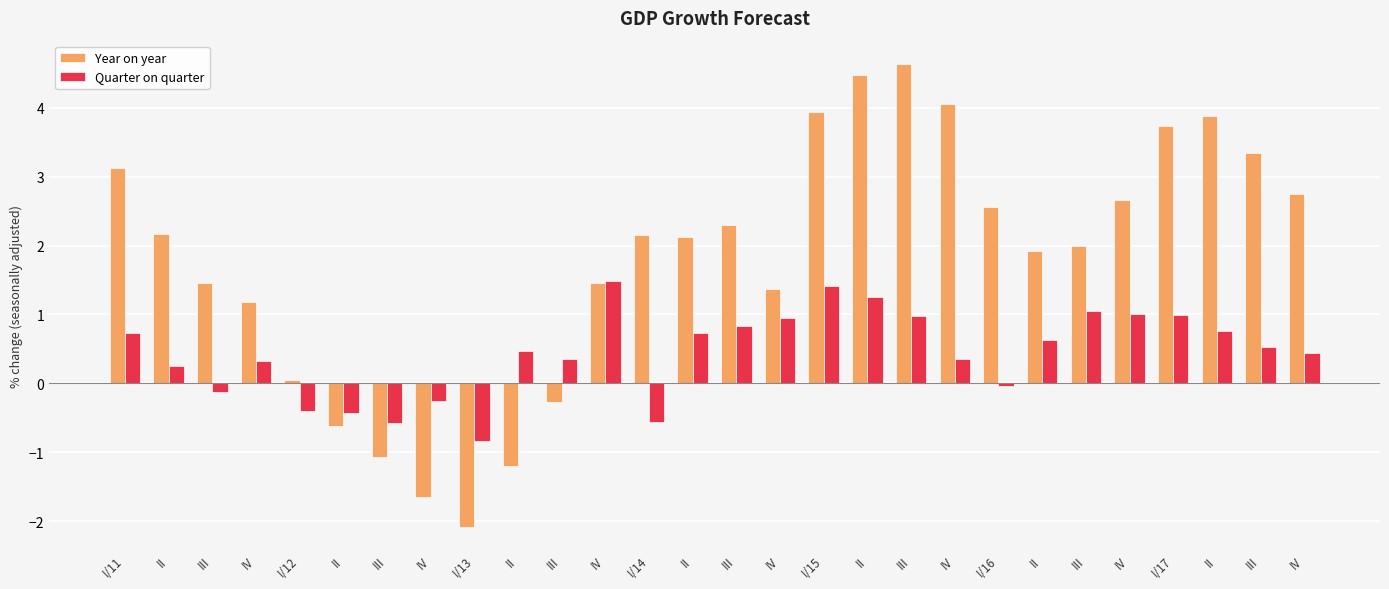

Which category has the highest value across all series?

III